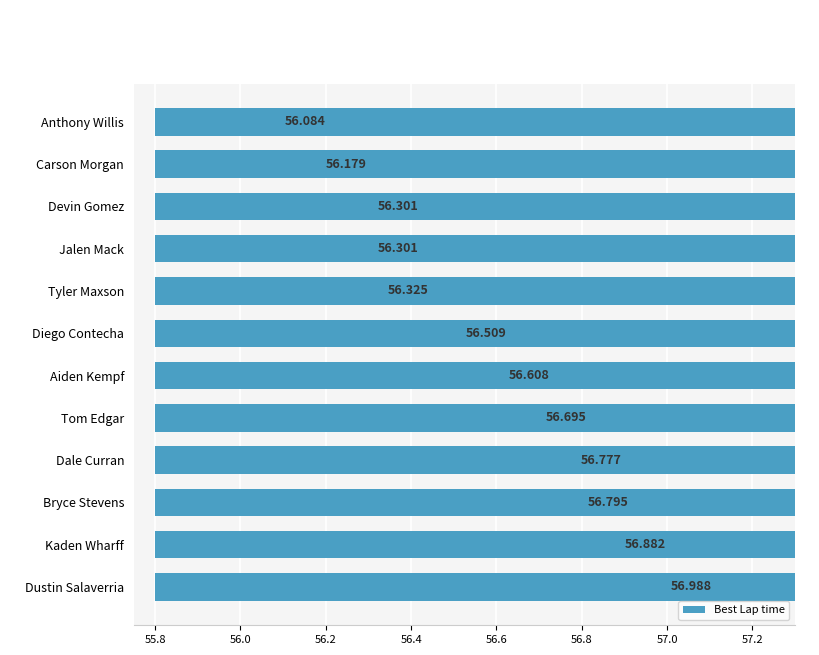

Count the number of data series in this chart.

1